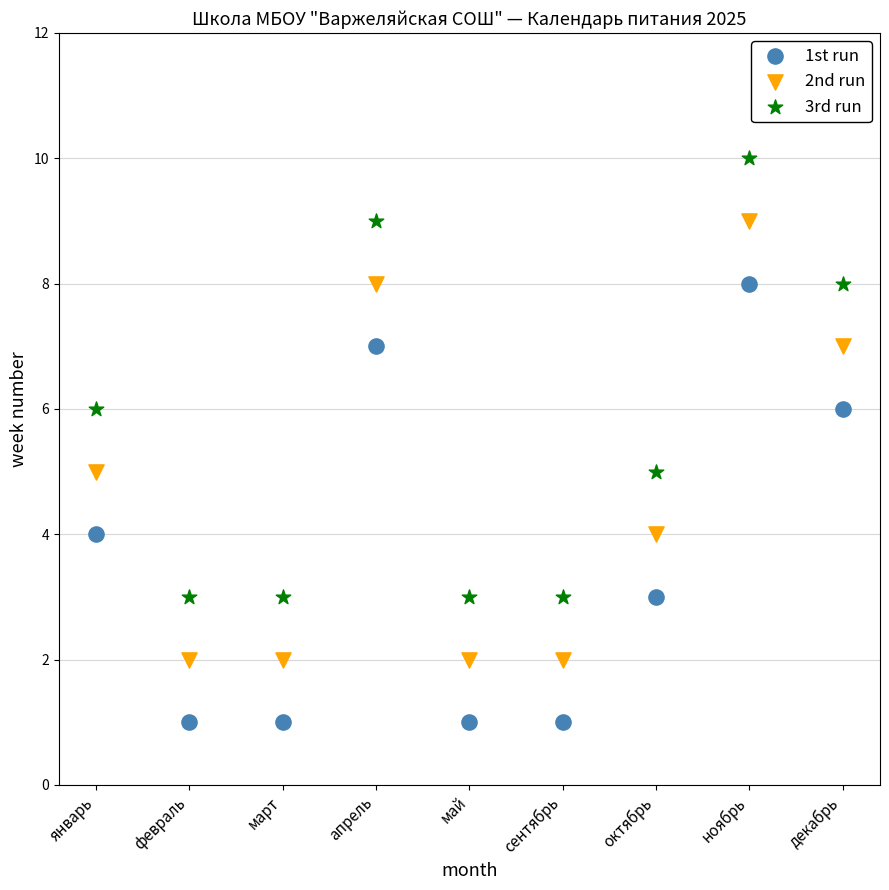

Across all data points, what is the range of Y values (max minus min)?

9